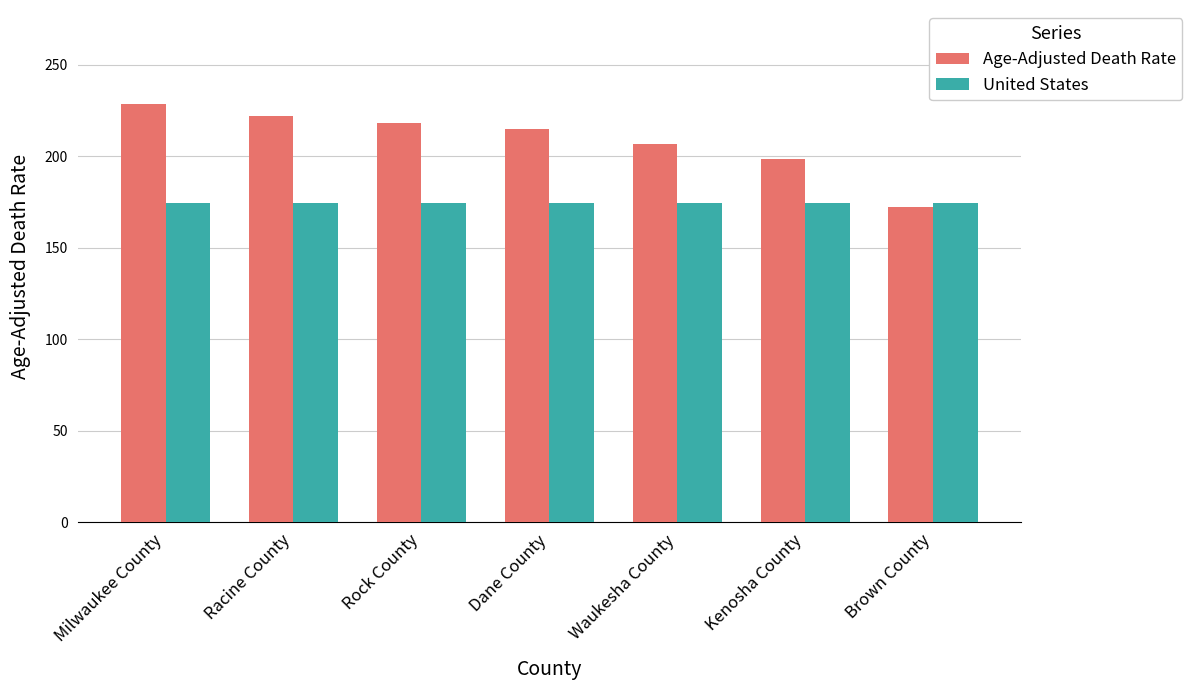

Does the chart contain any negative values?

No